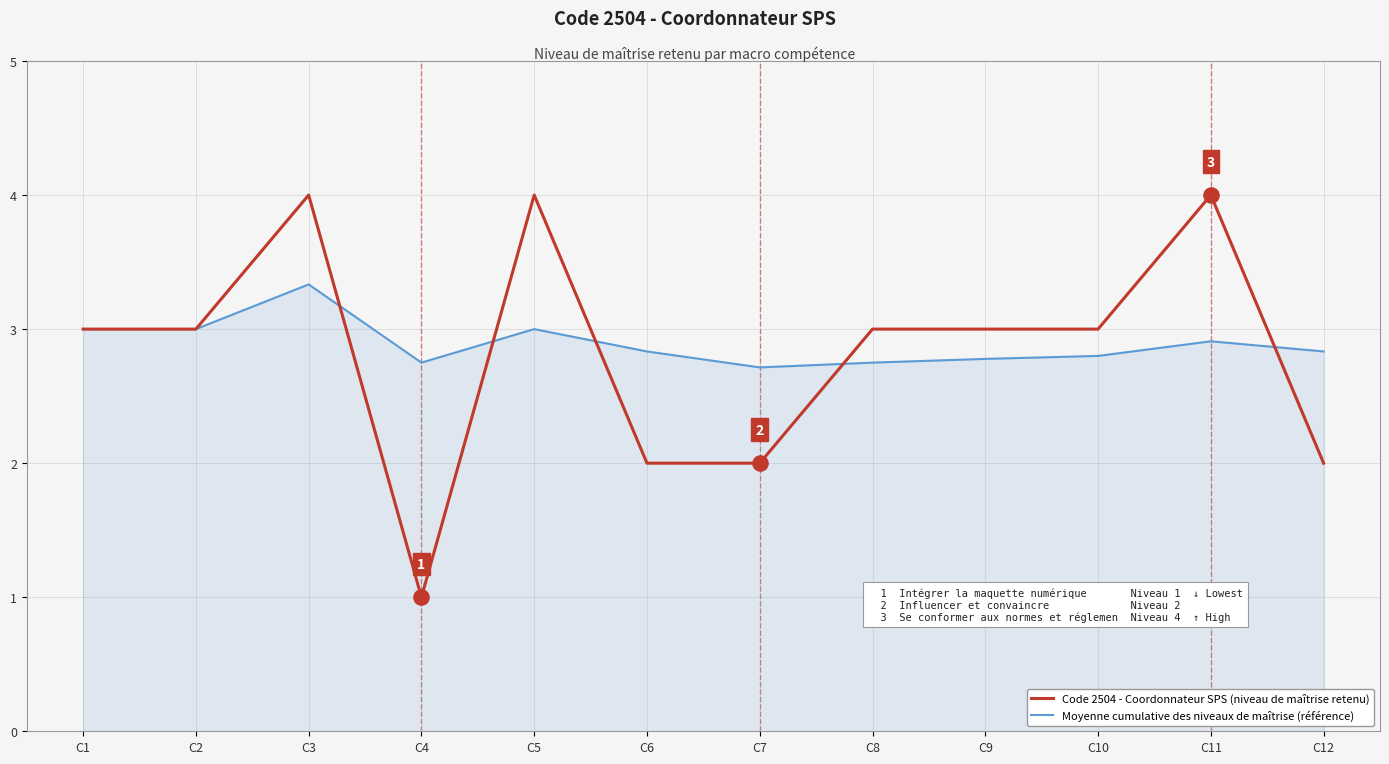

What are all the series names shown in the legend?

Code 2504 - Coordonnateur SPS (niveau de maîtrise retenu), Moyenne cumulative des niveaux de maîtrise (référence)